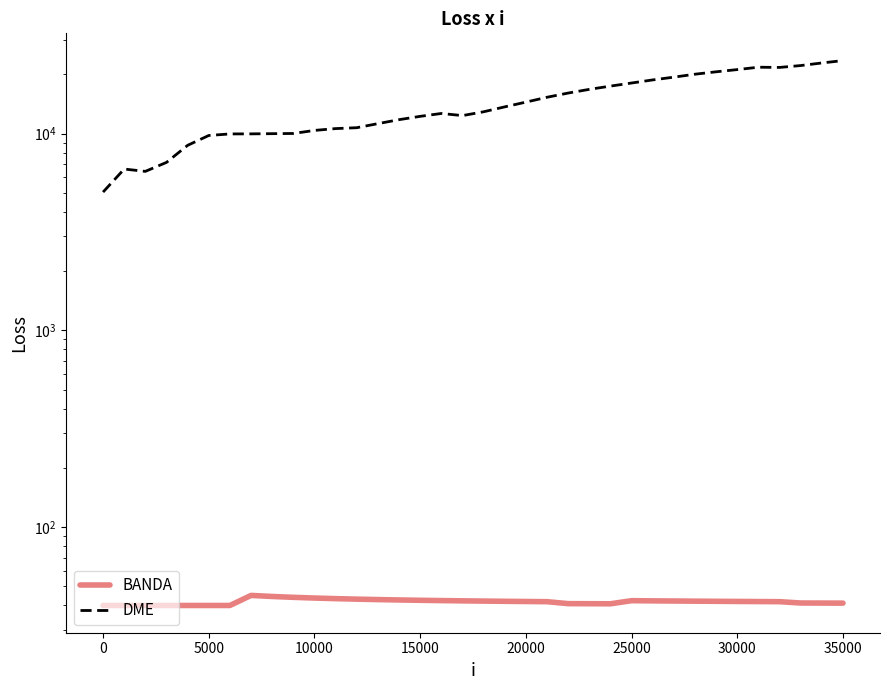

What is the sum of all BANDA values?

1506.2